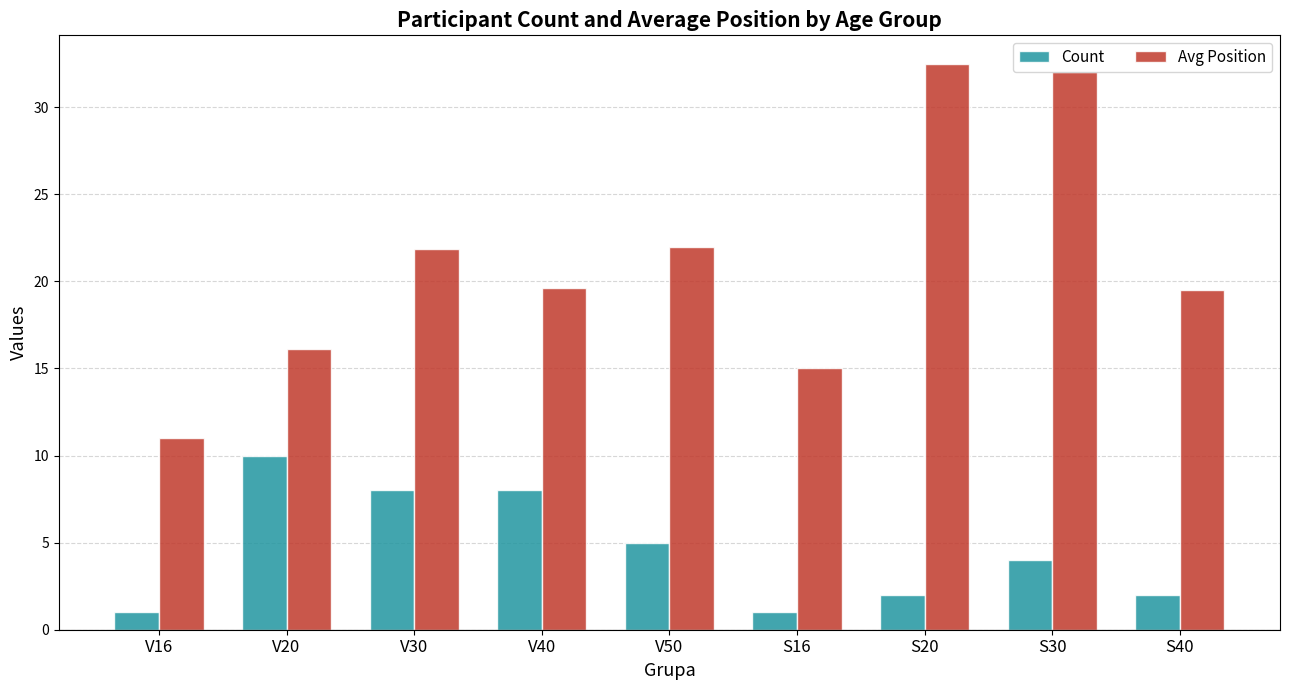

Count the Count values in the range 2 to 8.

6